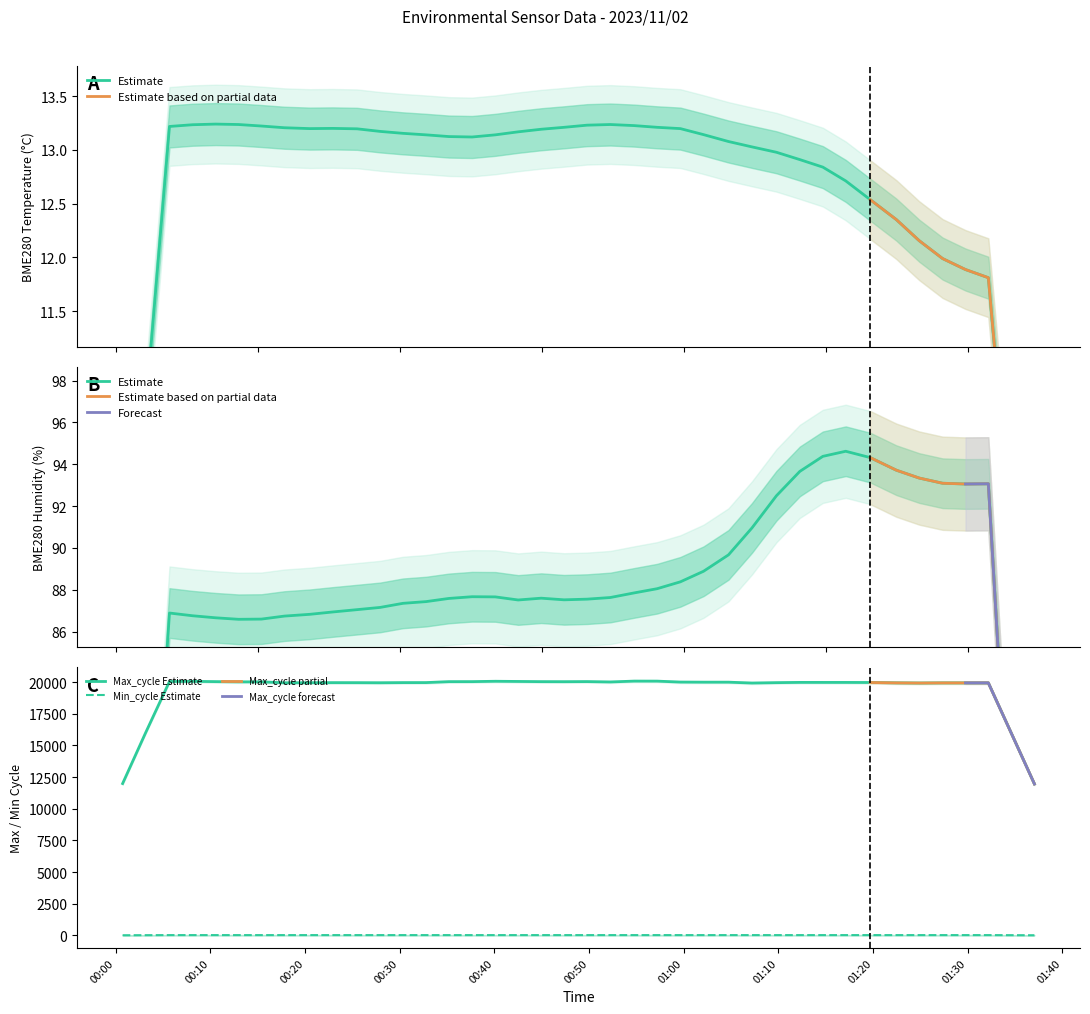

True or false: Min_cycle Estimate and Max_cycle Estimate cross at least once.

False